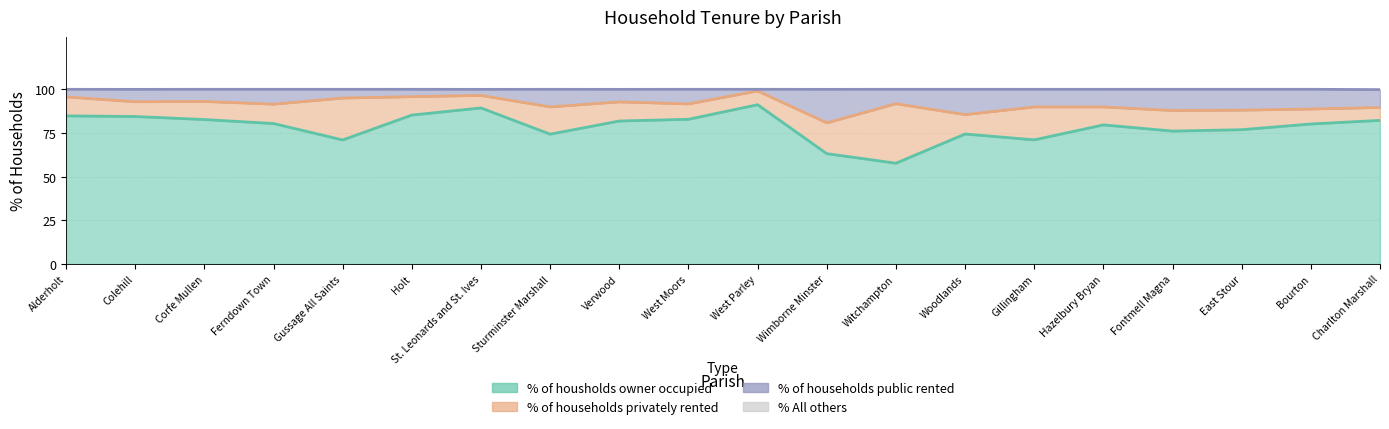

True or false: % All others and % of housholds owner occupied intersect in this chart.

False